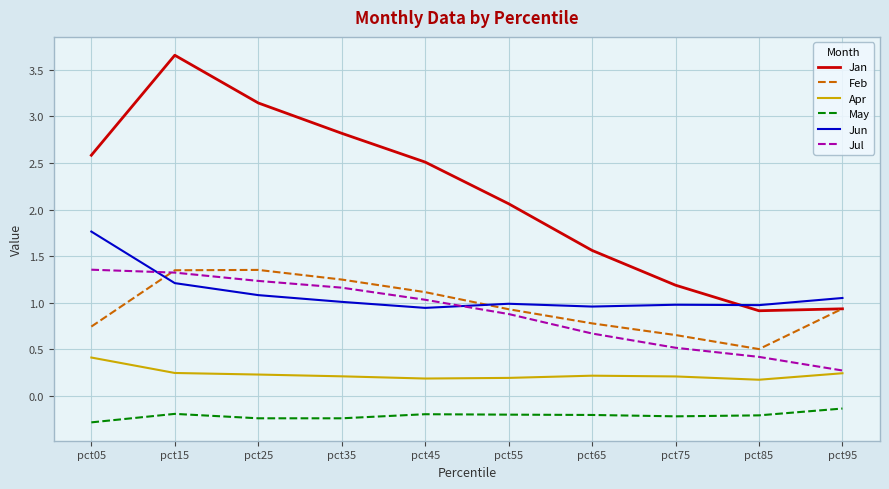

At pct35, list the series in order from smallest to largest.

May, Apr, Jun, Jul, Feb, Jan